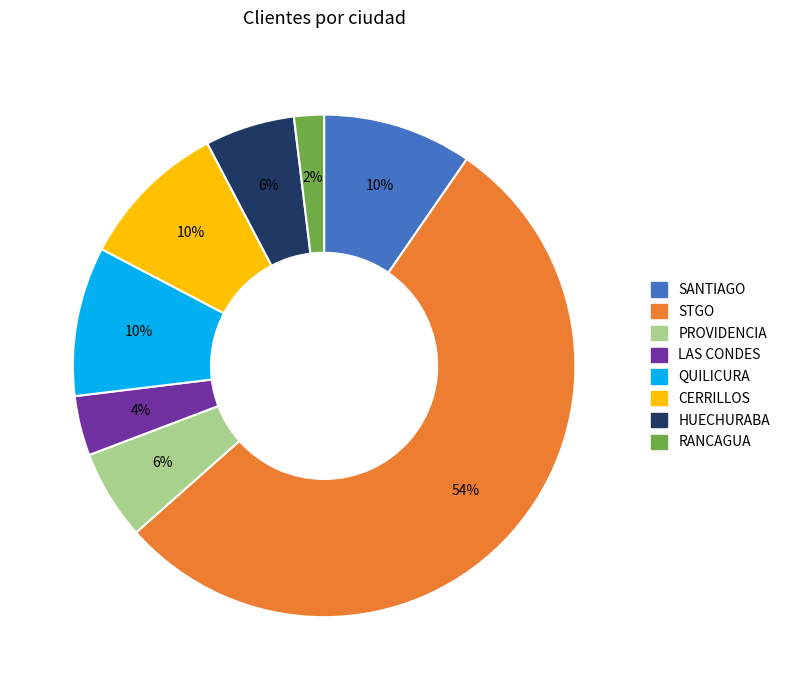

How many segments does this pie chart have?

8